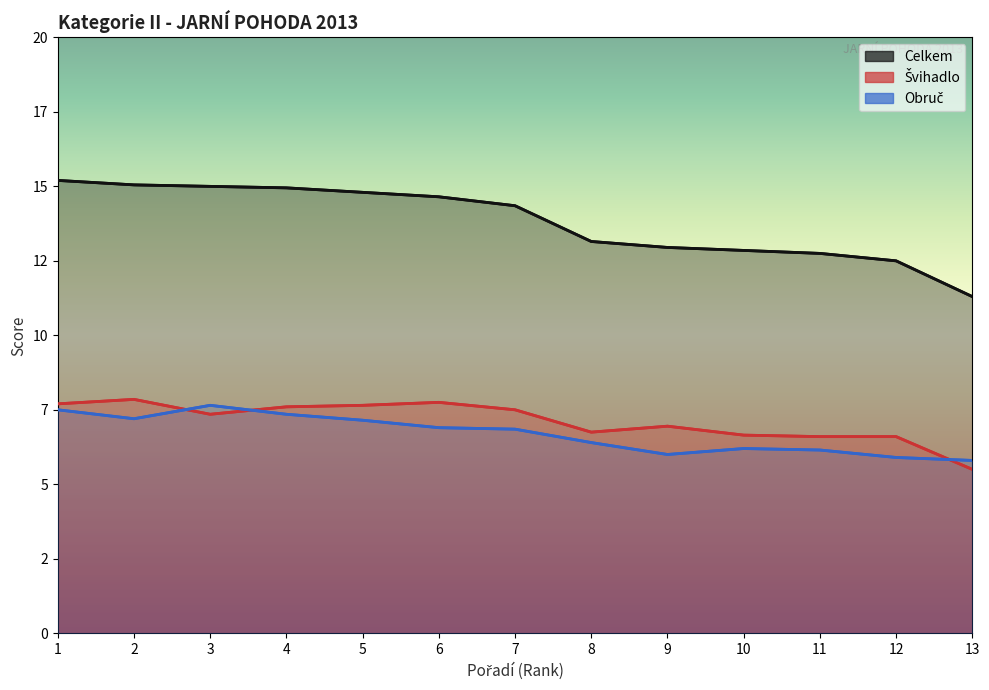

Reading left to right, transcribe all the data shown in this chart.

Švihadlo: 1=7.7	2=7.9	3=7.4	4=7.6	5=7.7	6=7.8	7=7.5	8=6.8	9=6.9	10=6.7	11=6.6	12=6.6	13=5.5
Obruč: 1=7.5	2=7.2	3=7.6	4=7.3	5=7.1	6=6.9	7=6.8	8=6.4	9=6.0	10=6.2	11=6.1	12=5.9	13=5.8
Celkem: 1=15.2	2=15.1	3=15.0	4=14.9	5=14.8	6=14.7	7=14.3	8=13.2	9=13.0	10=12.9	11=12.7	12=12.5	13=11.3